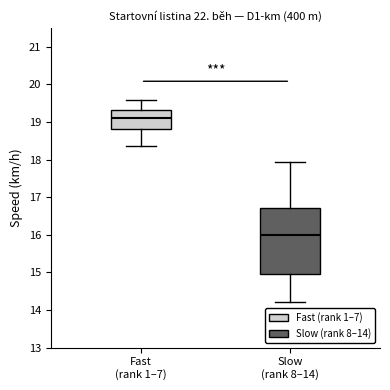

Reading left to right, read every box against the y-axis: the position of its median line, the range the box covers, and the ends of its whiskers. The values are not printed on the chart, so give them approximately, as read against the axis.

Fast (rank 1–7): median 19.1, box 18.8 to 19.3, whiskers 18.4 to 19.6
Slow (rank 8–14): median 16.0, box 14.9 to 16.7, whiskers 14.2 to 17.9